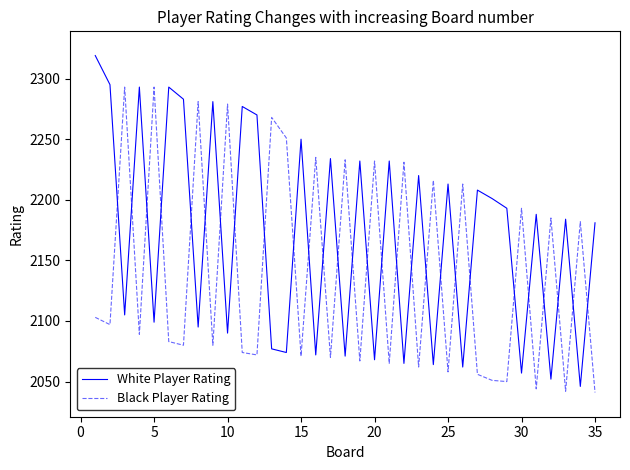

What is the highest value of the Black Player Rating series?

2293